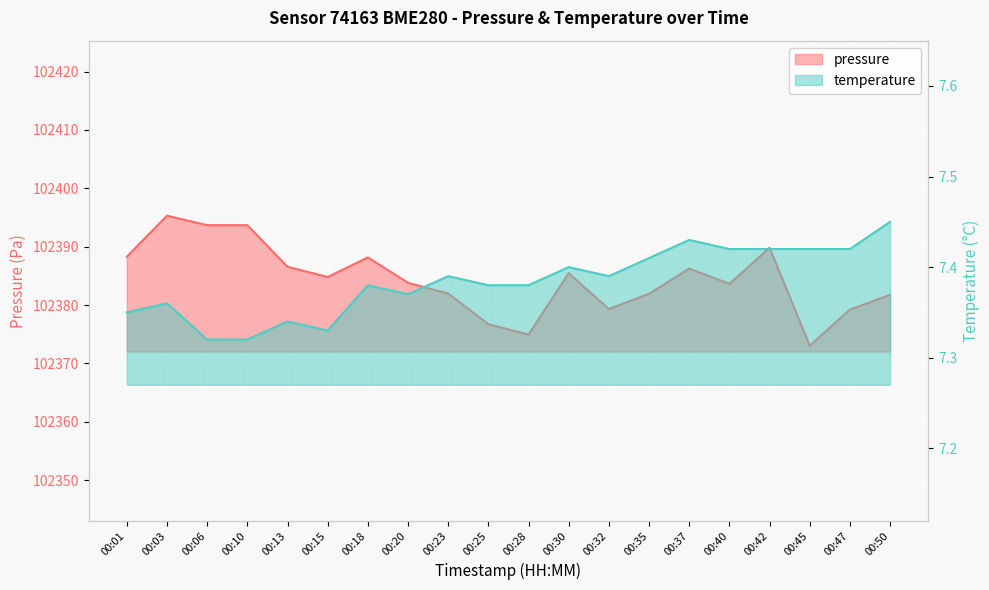

What value does the temperature series have at 00:06?

7.3